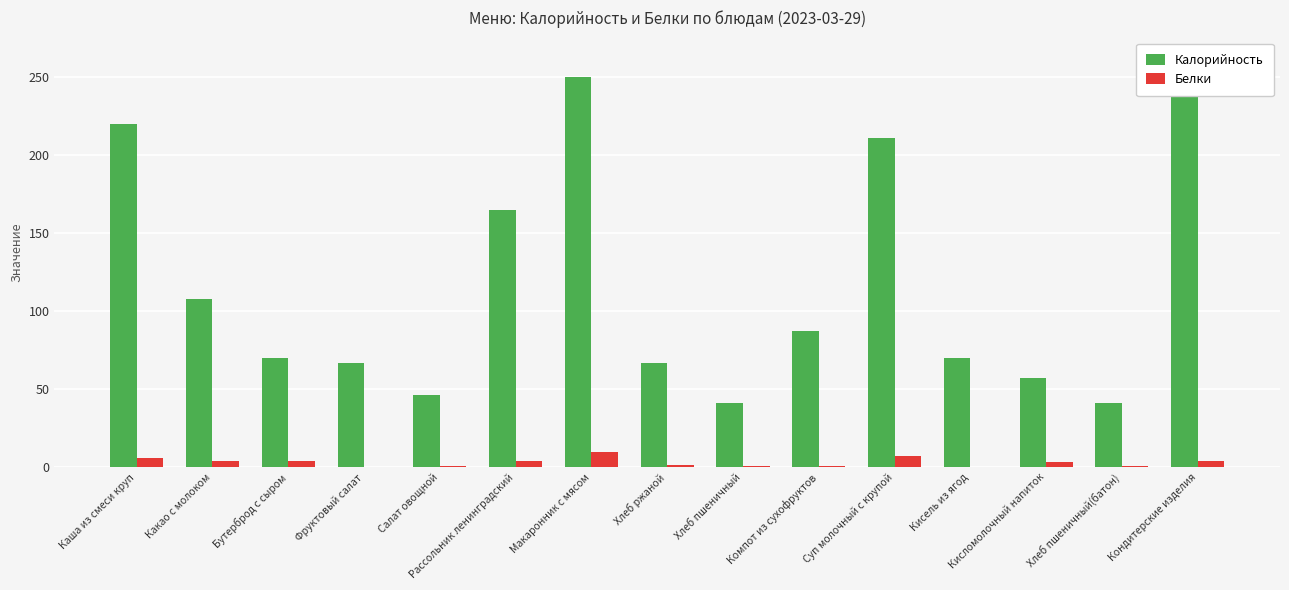

Is the value of Белки at Салат овощной greater than the value of Калорийность at Хлеб пшеничный(батон)?

No